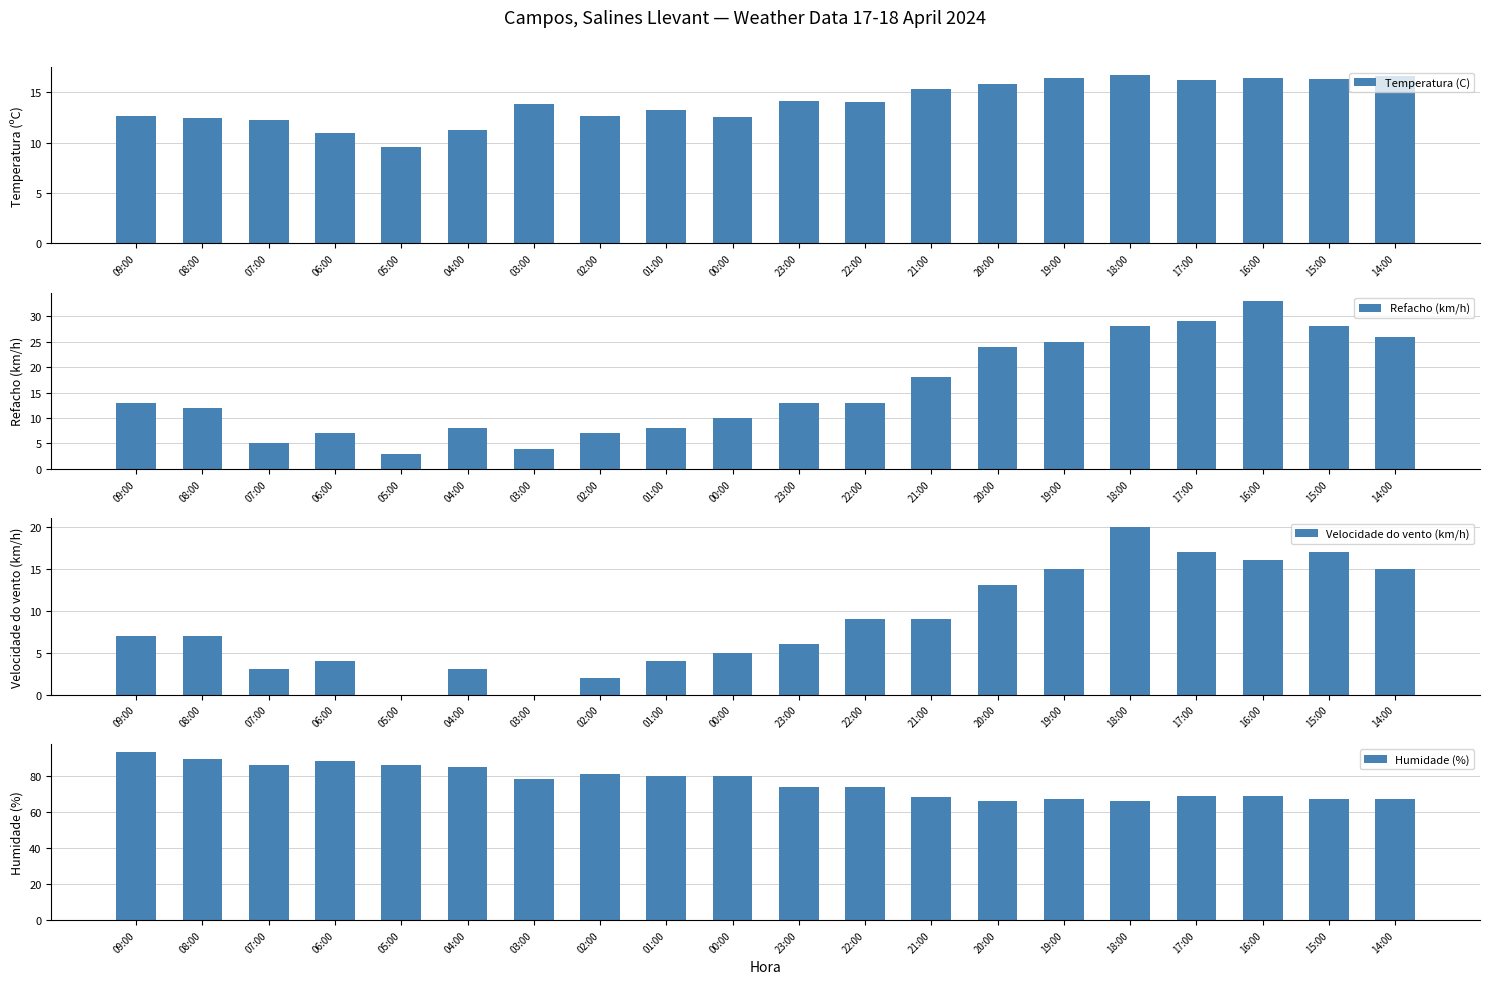

What is the difference between the maximum and minimum values in the Refacho (km/h) series?

30